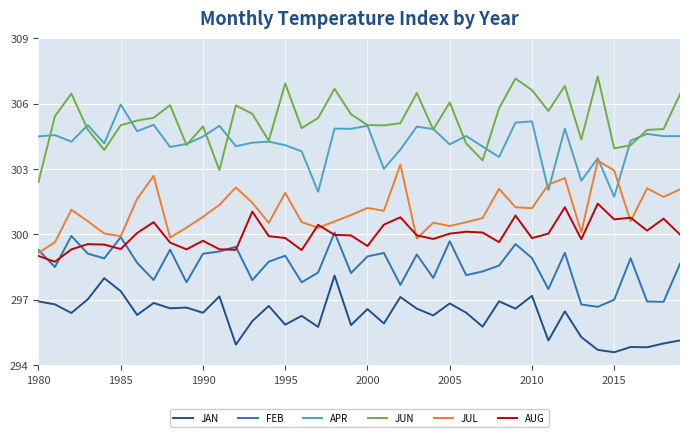

What is the maximum value for FEB?

300.1